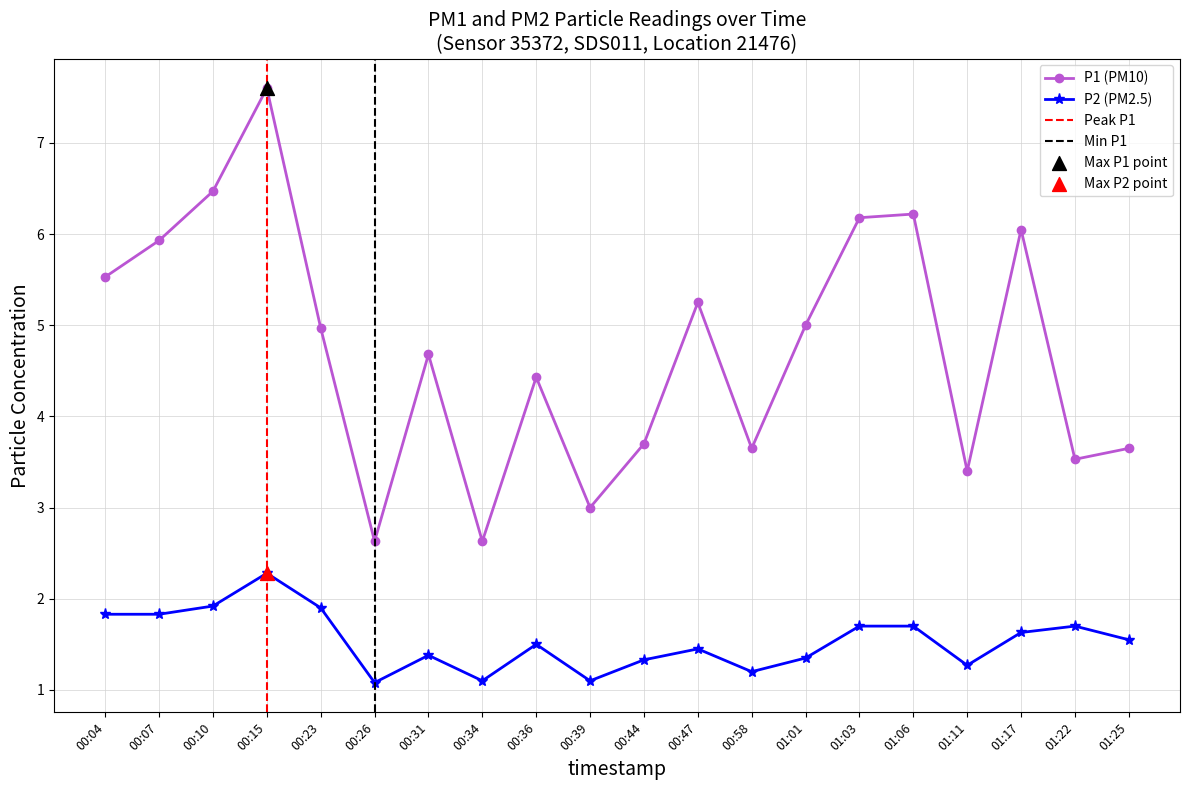

Is the value of P2 at 00:34 greater than the value of P1 at 00:15?

No